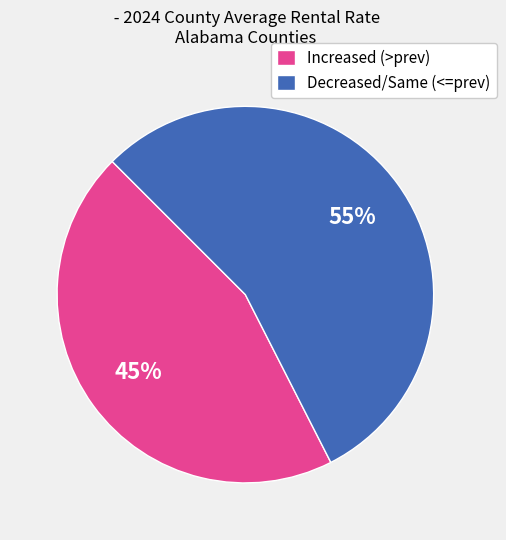

Rank the categories by value from highest to lowest.

Decreased/Same (<=prev), Increased (>prev)